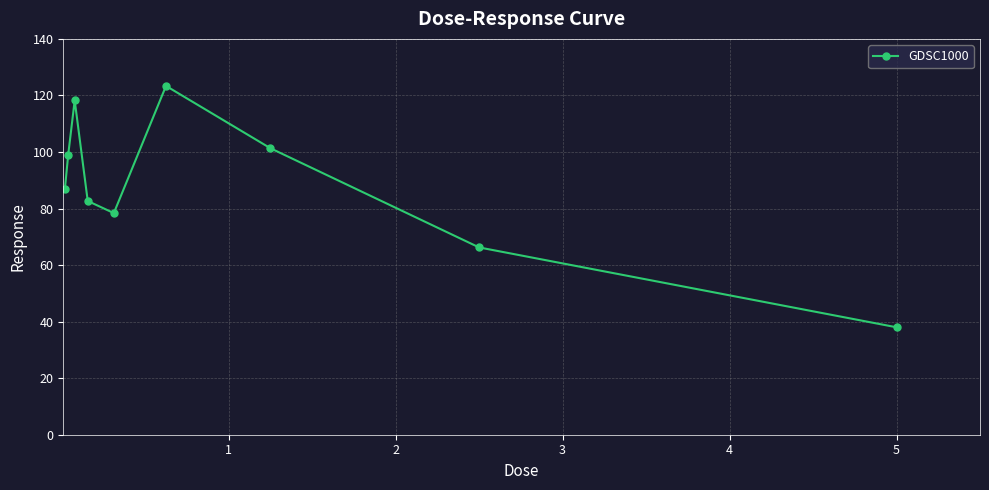

What is the difference between the second highest and minimum values?

80.2